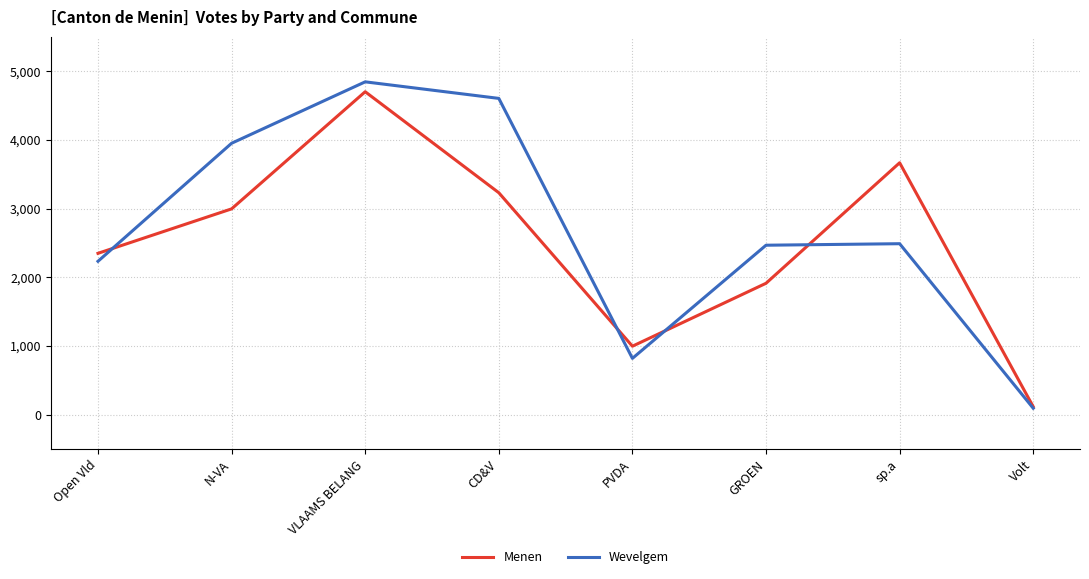

Where is the first local minimum for Wevelgem?

PVDA